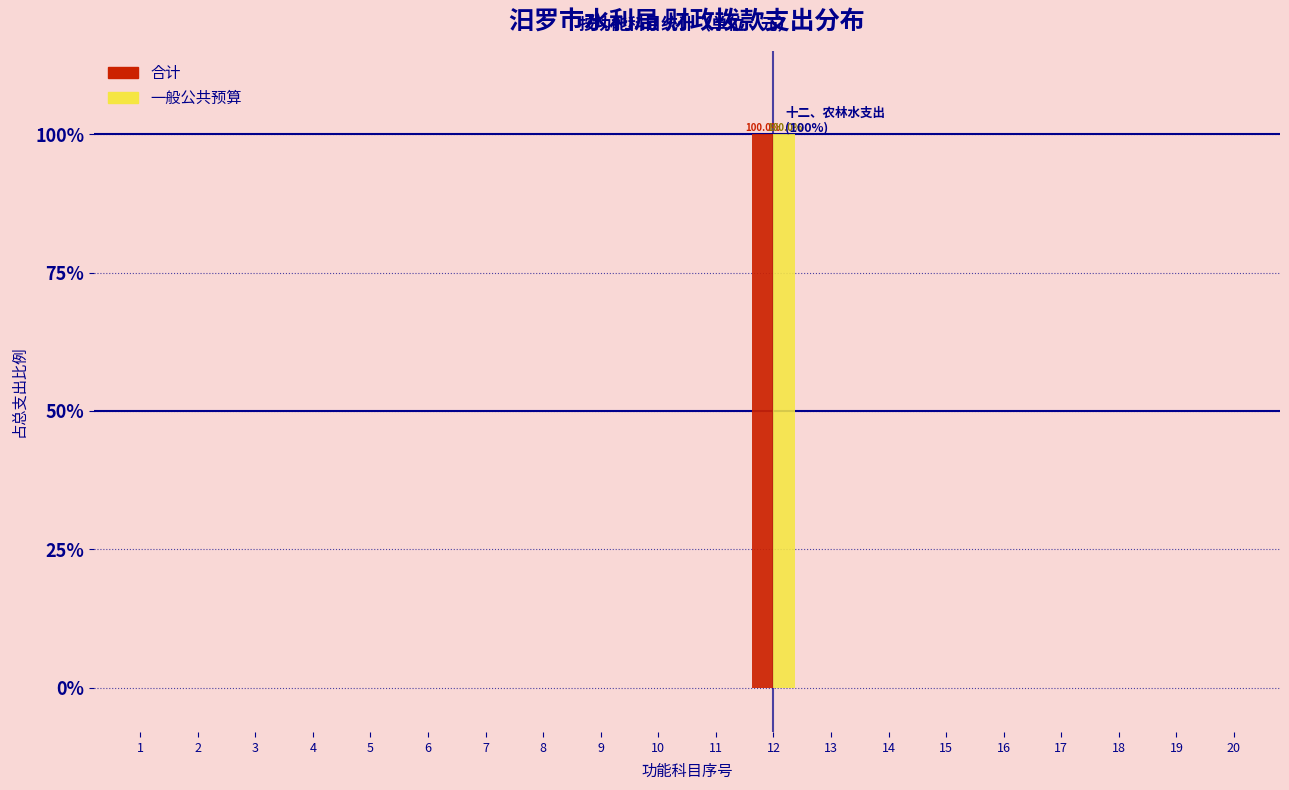

At which category is the sum across all series the highest?

12